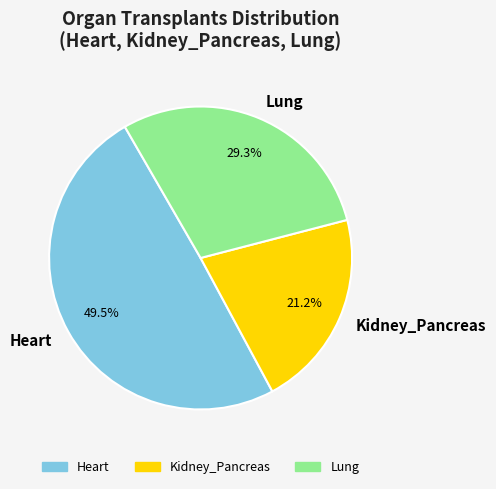

Which category has the biggest portion of the pie?

Heart